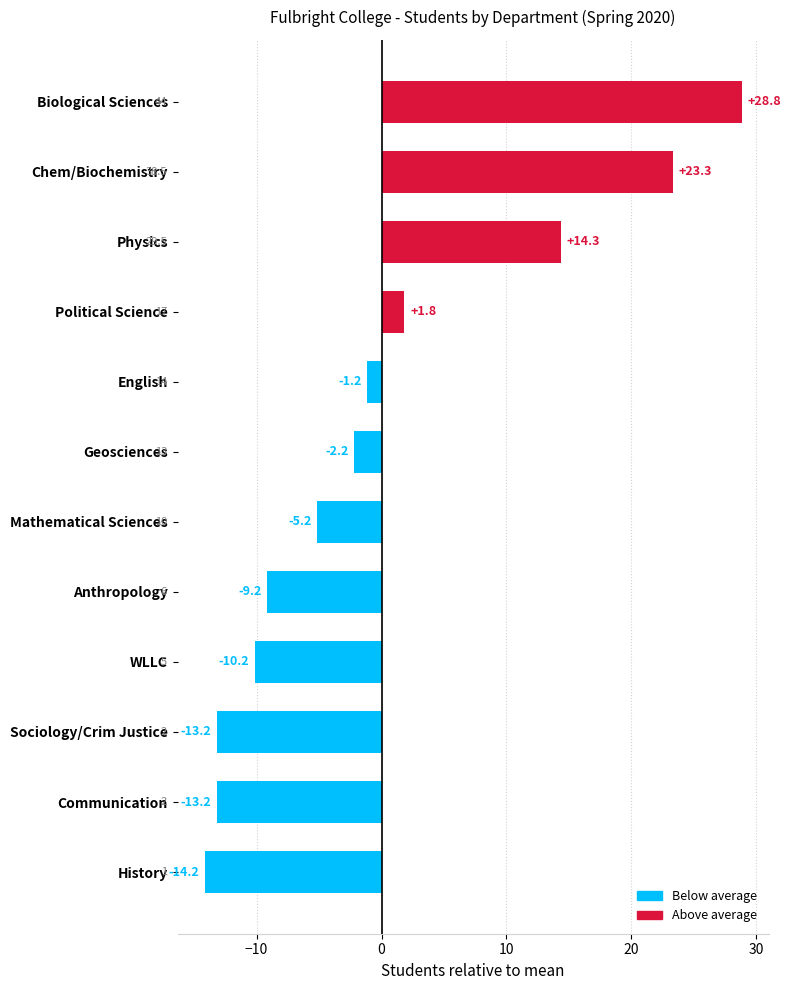

At which label is the value closest to 7?

Political Science